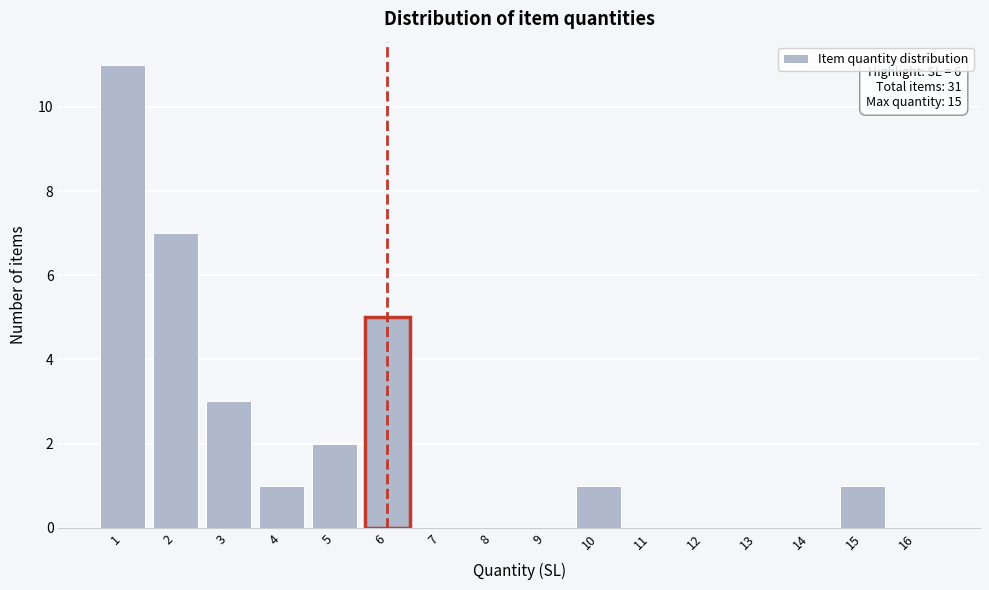

Which range on the x-axis has the tallest bar?

0.5 to 1.5